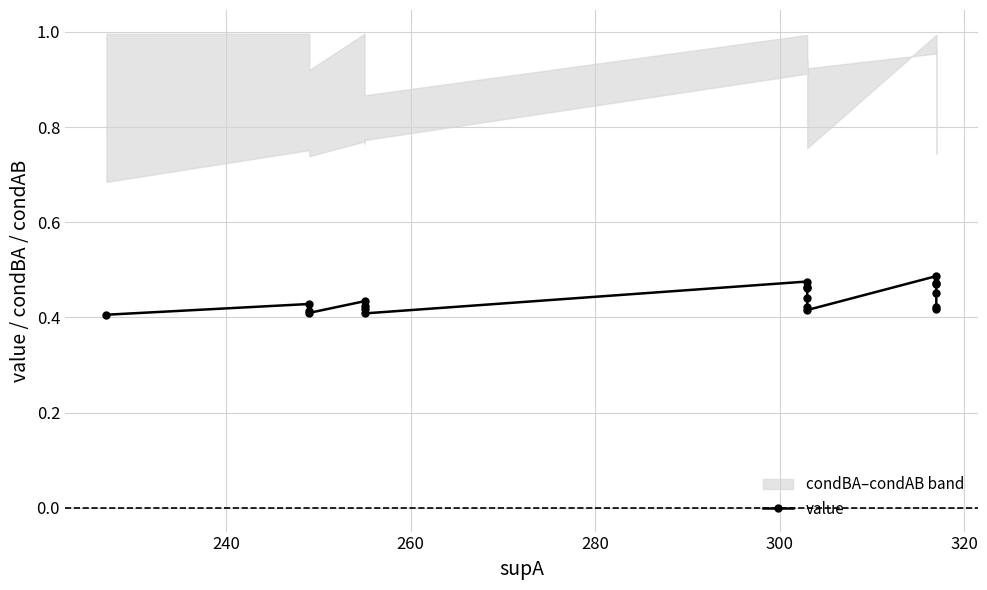

Is it true that the value at 280 is 0.4?

True